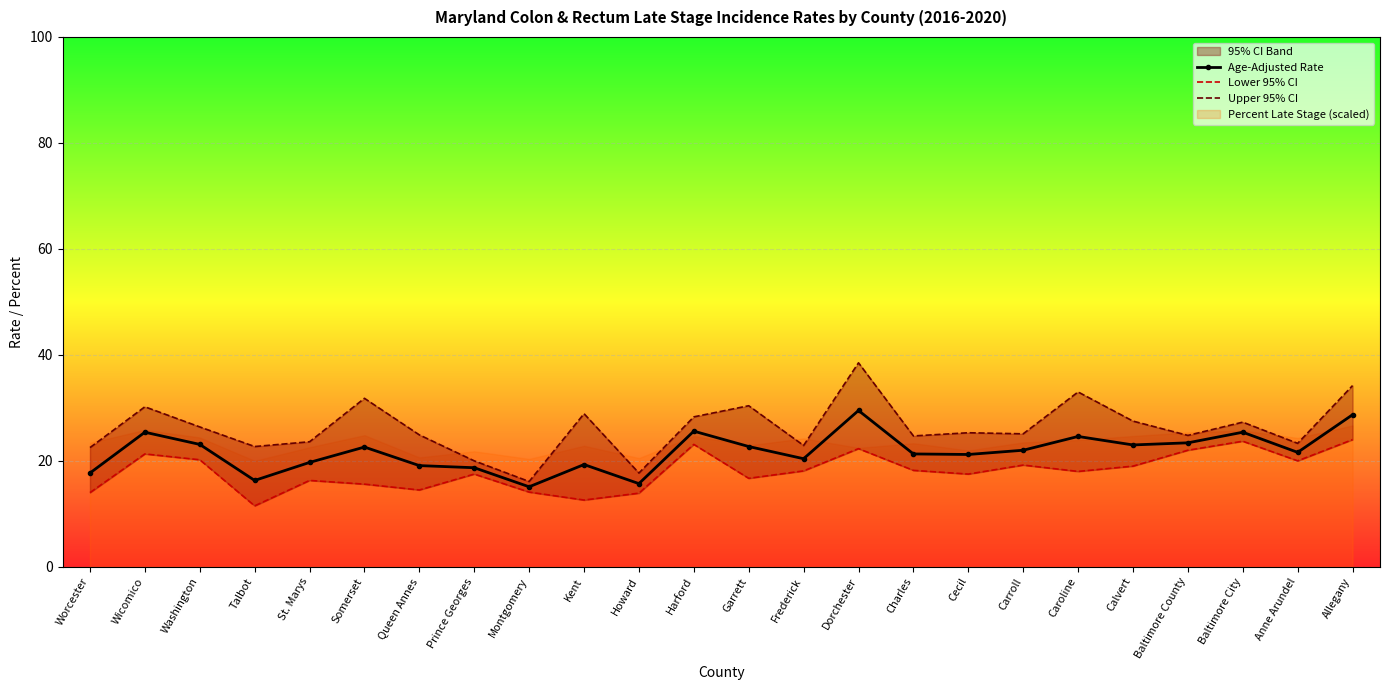

The Age-Adjusted Rate series shows 30.8 at Garrett. True or false?

False